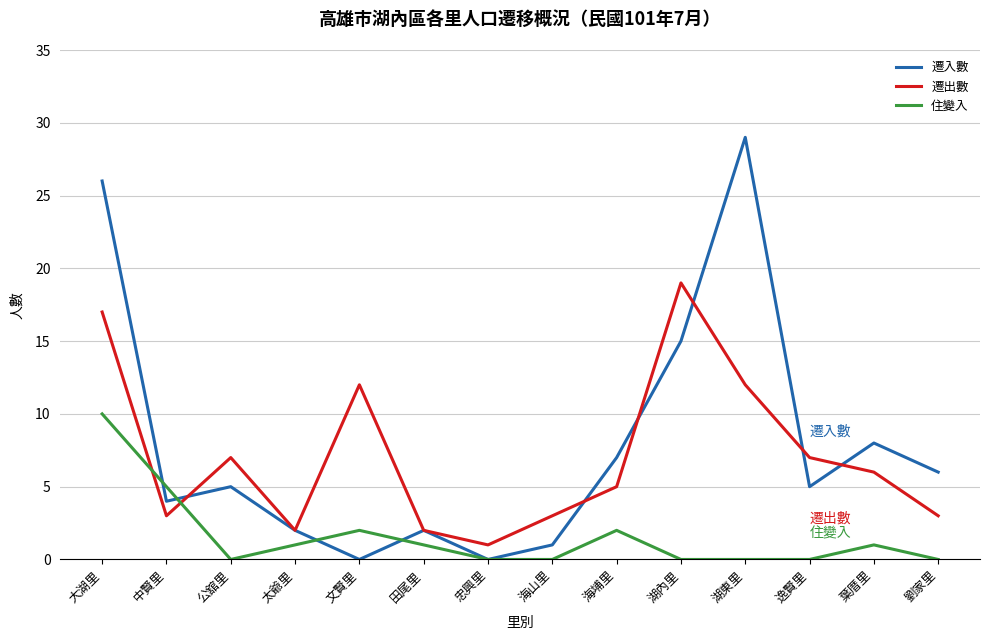

Where is 住變入 nearest to the value 5?

中賢里